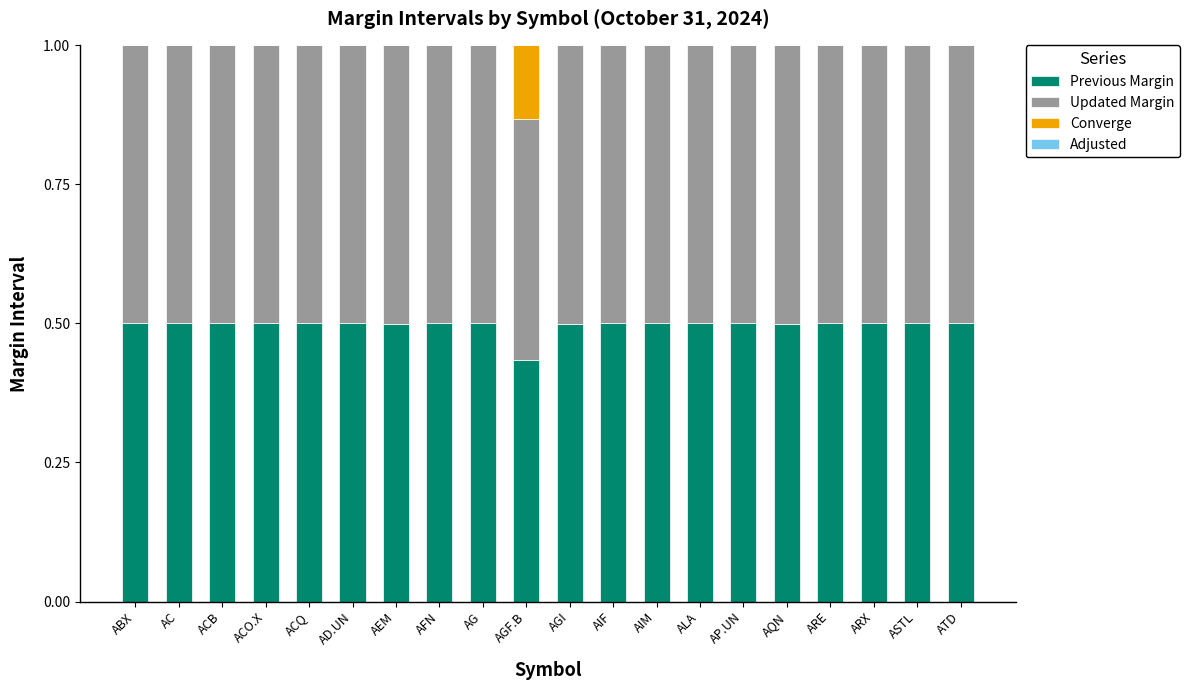

What is the total value across all series at AEM?

1.0